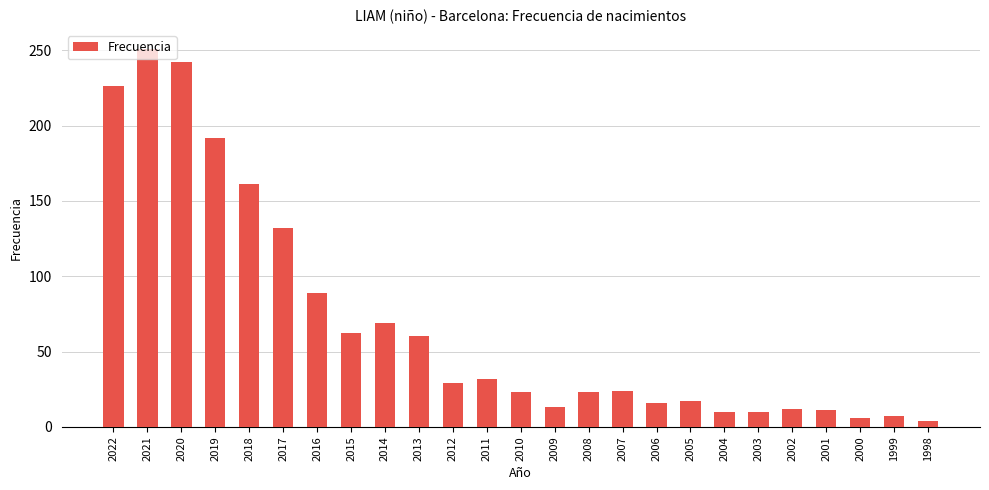

Between 2021 and 2001, which is larger?

2021